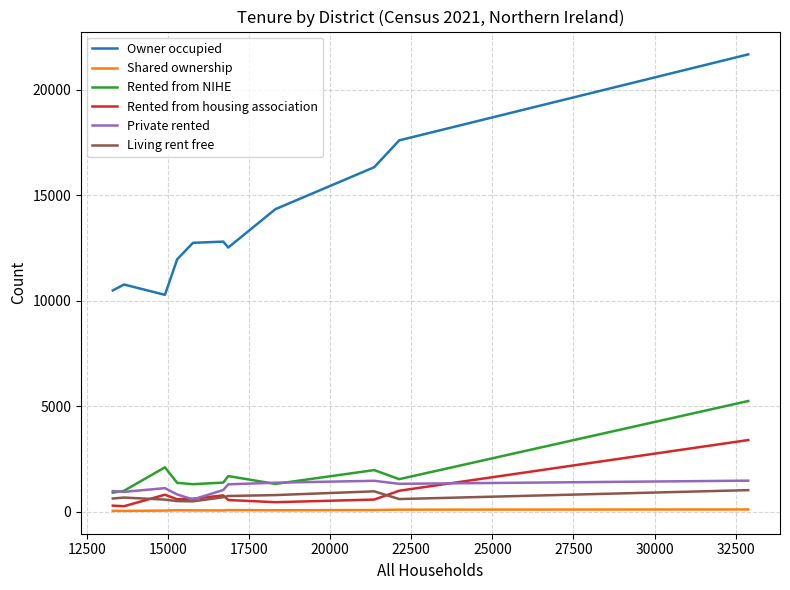

Which series has the largest range (max minus min)?

Owner occupied